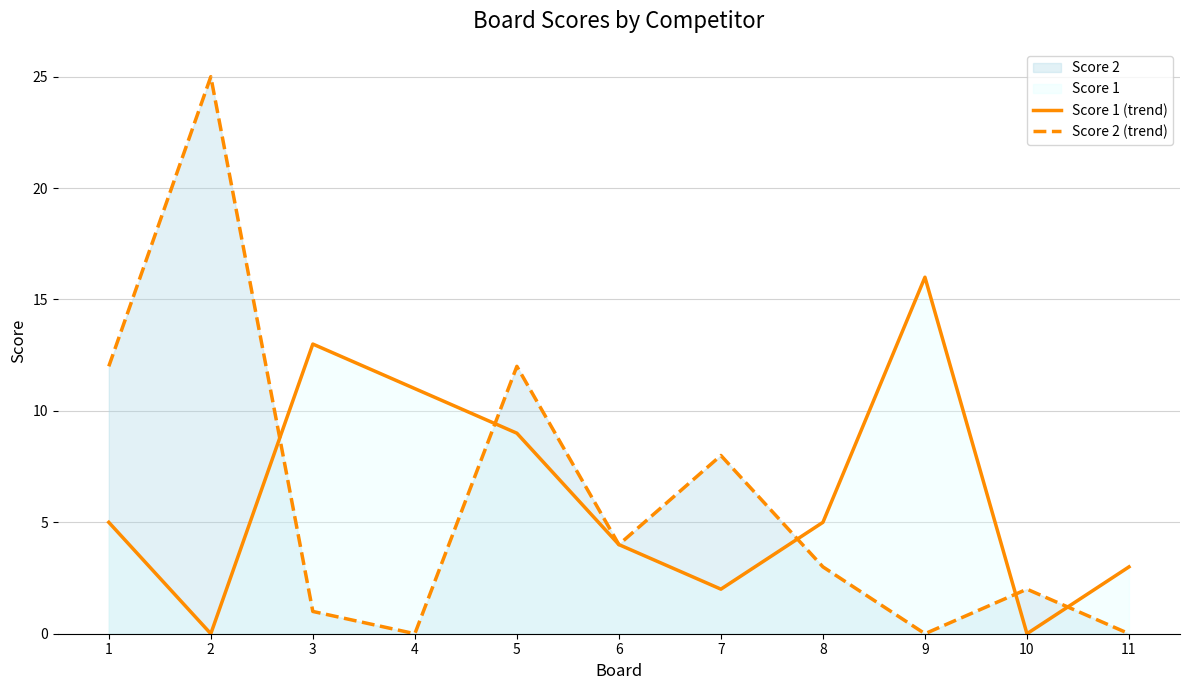

Which series has the largest range (max minus min)?

Score 2 (trend)